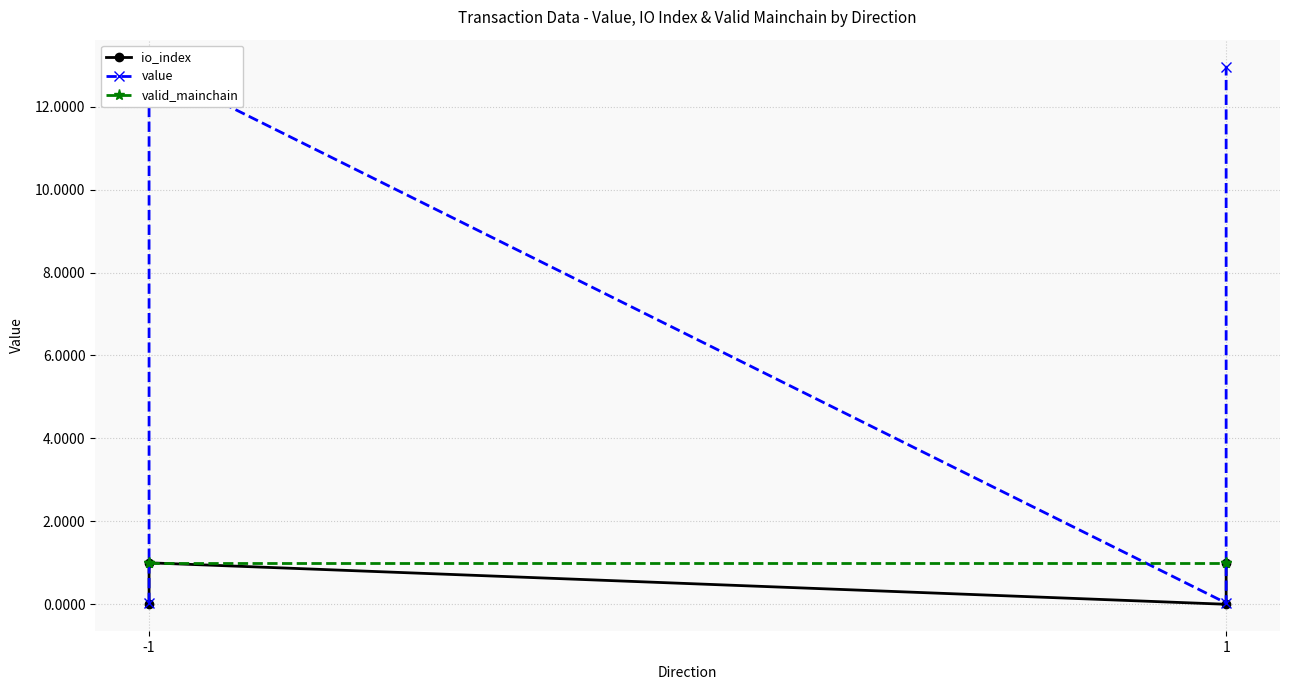

How many intersections are there between value and valid_mainchain?

3